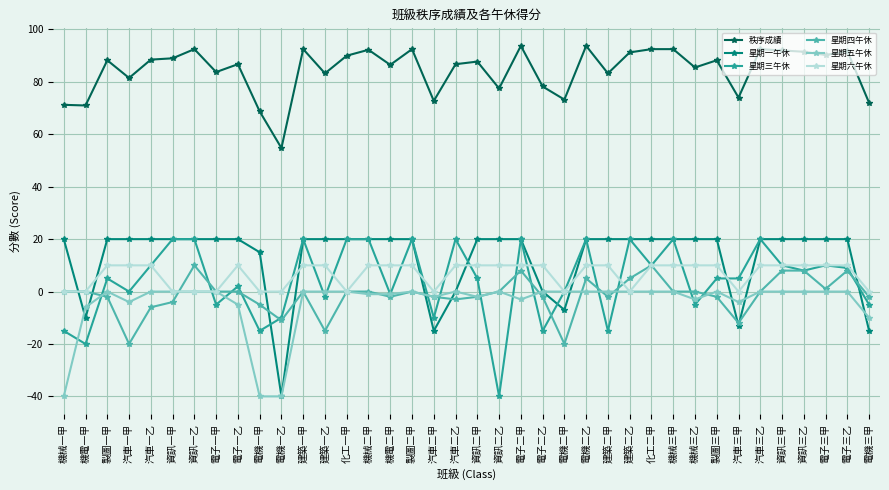

What is the spread (max minus min) of values at 機械三乙?

90.5